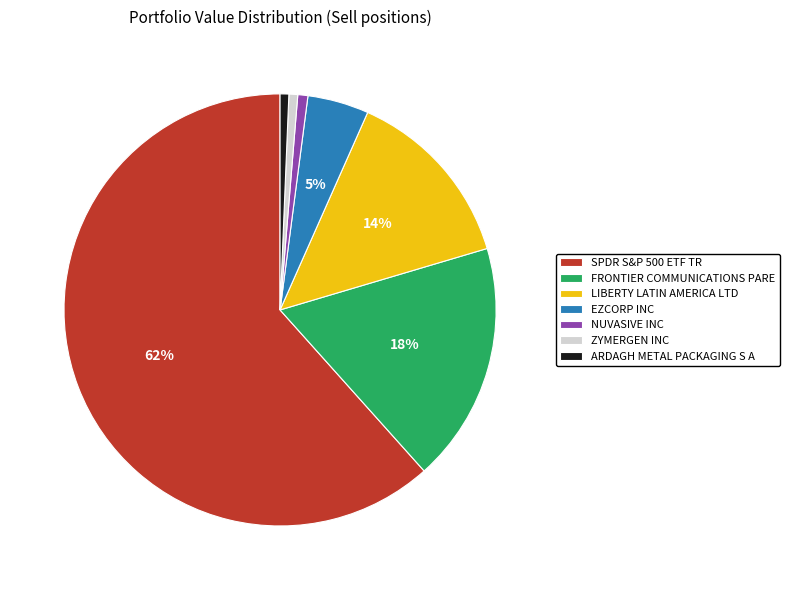

Combined, do ZYMERGEN INC and FRONTIER COMMUNICATIONS PARE account for over 50%?

No